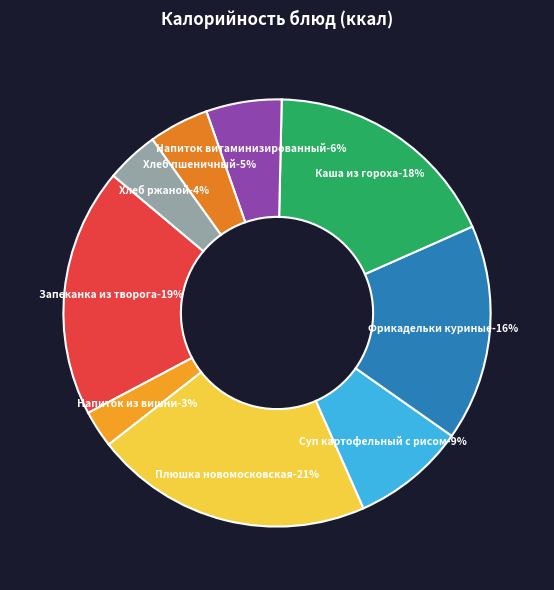

To the nearest percent, what portion does Хлеб ржаной represent?

4%